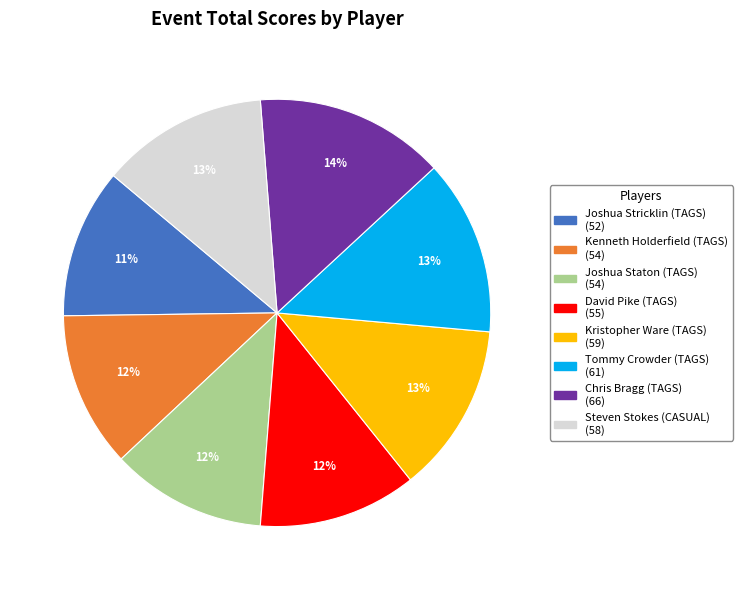

True or false: David Pike (TAGS) accounts for 1% of the total.

False